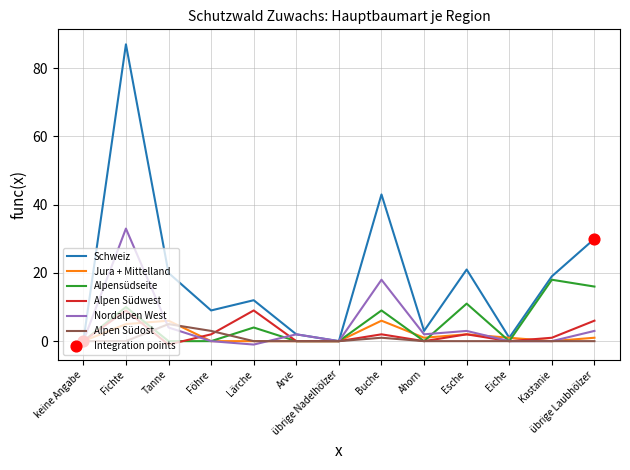

What is the total value across all series at Ahorn?

6